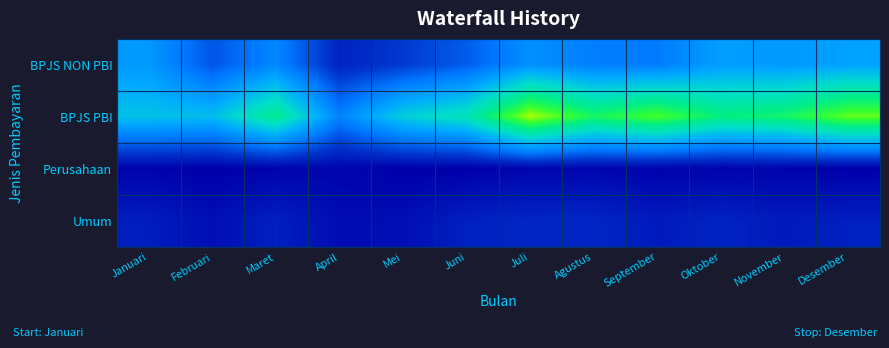

Between September and November, which series saw the biggest shift?

BPJS PBI